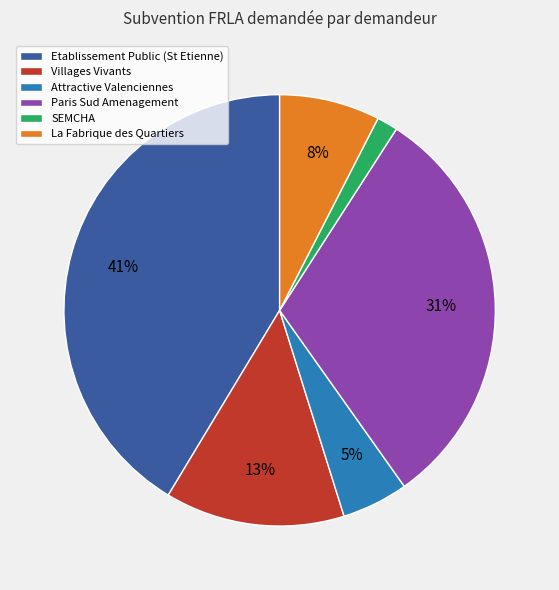

Count the number of slices in the pie.

6